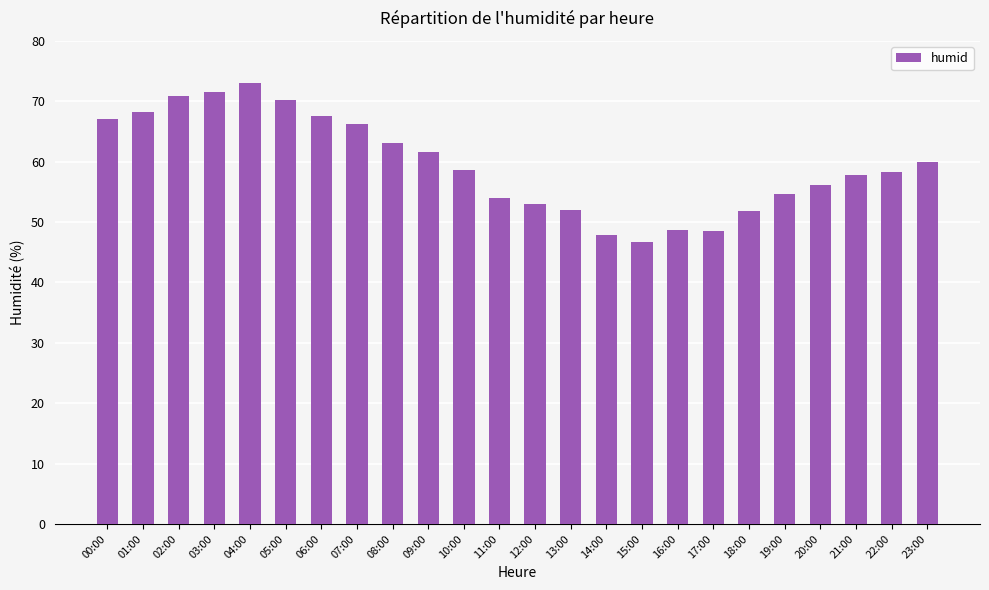

Are the bars grouped side by side (vs. stacked)?

No